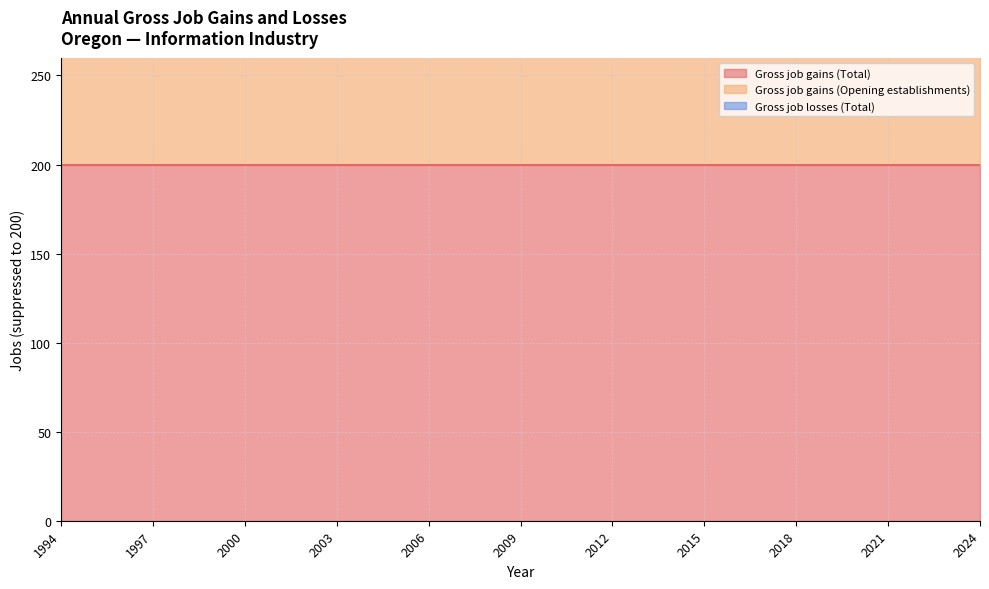

How many categories are shown in the chart?

31